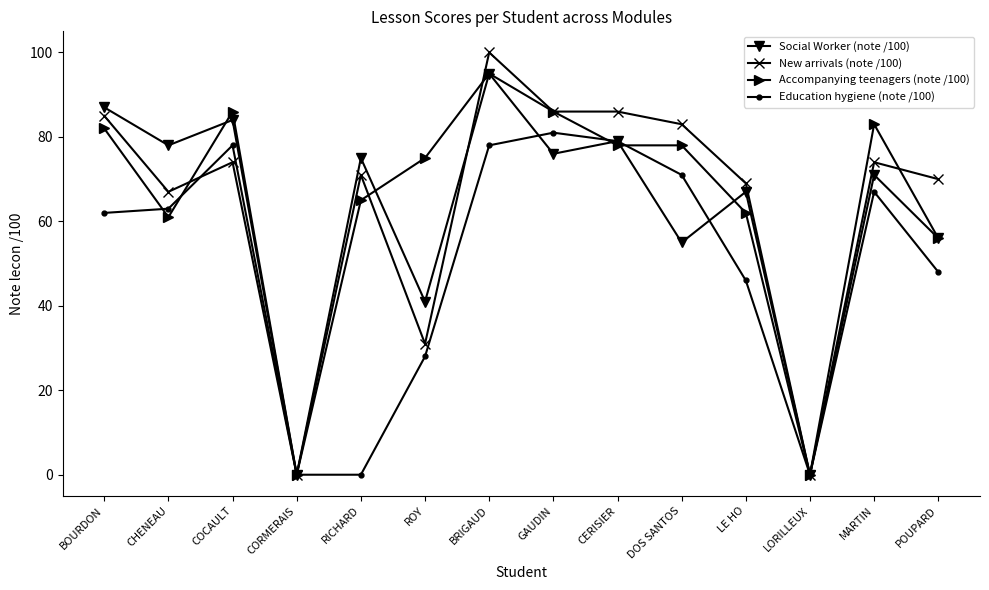

What are all the series names shown in the legend?

Social Worker (note /100), New arrivals (note /100), Accompanying teenagers (note /100), Education hygiene (note /100)